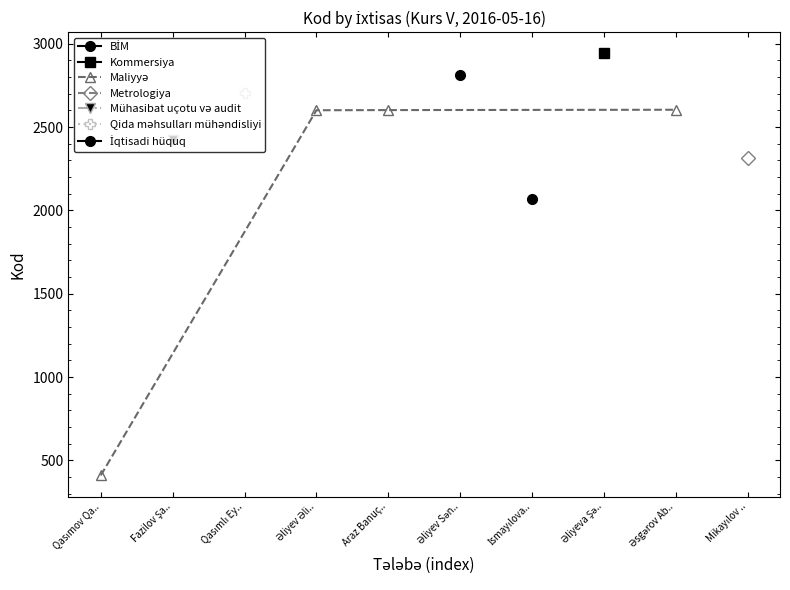

Which label corresponds to the smallest value in the chart?

Qasımov Qa..